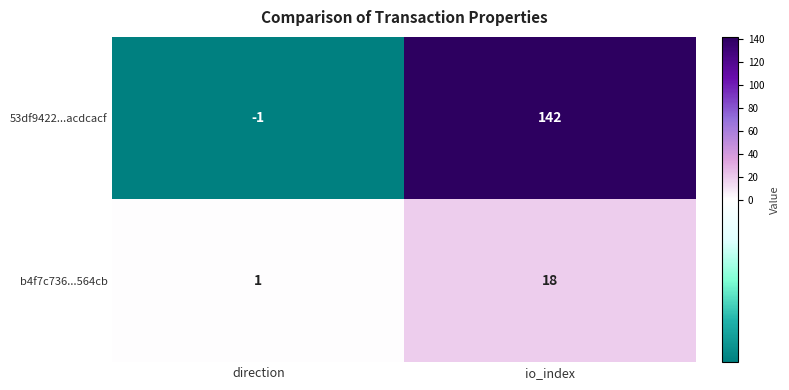

At how many categories does at least one series exceed 102?

1